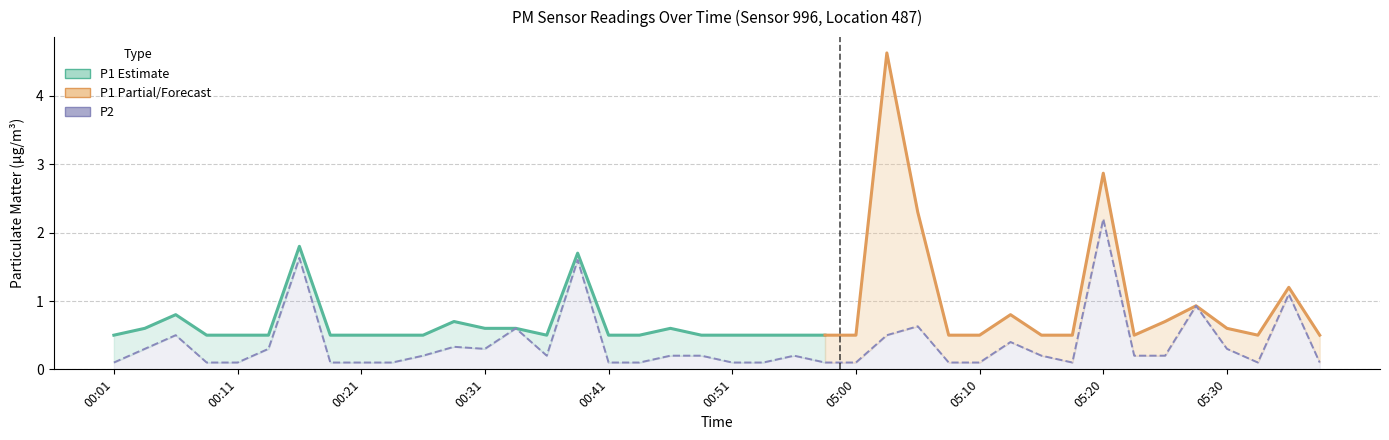

List the labels in order of value, largest first.

05:20, 00:16, 00:38, 05:35, 05:27, 05:05, 00:33, 00:06, 05:03, 05:12, 00:28, 00:04, 00:14, 00:31, 05:30, 00:26, 00:36, 00:46, 00:48, 00:56, 05:15, 05:22, 05:25, 00:01, 00:09, 00:11, 00:18, 00:21, 00:23, 00:41, 00:43, 00:51, 00:53, 00:58, 05:00, 05:08, 05:10, 05:17, 05:32, 05:37